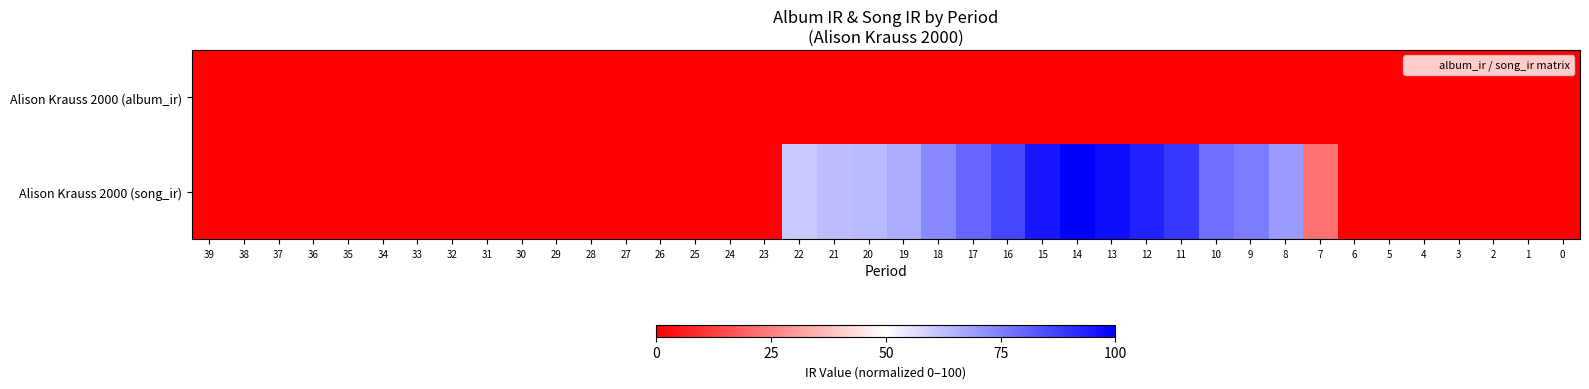

What is the difference between the highest and lowest values at 8?

69.6